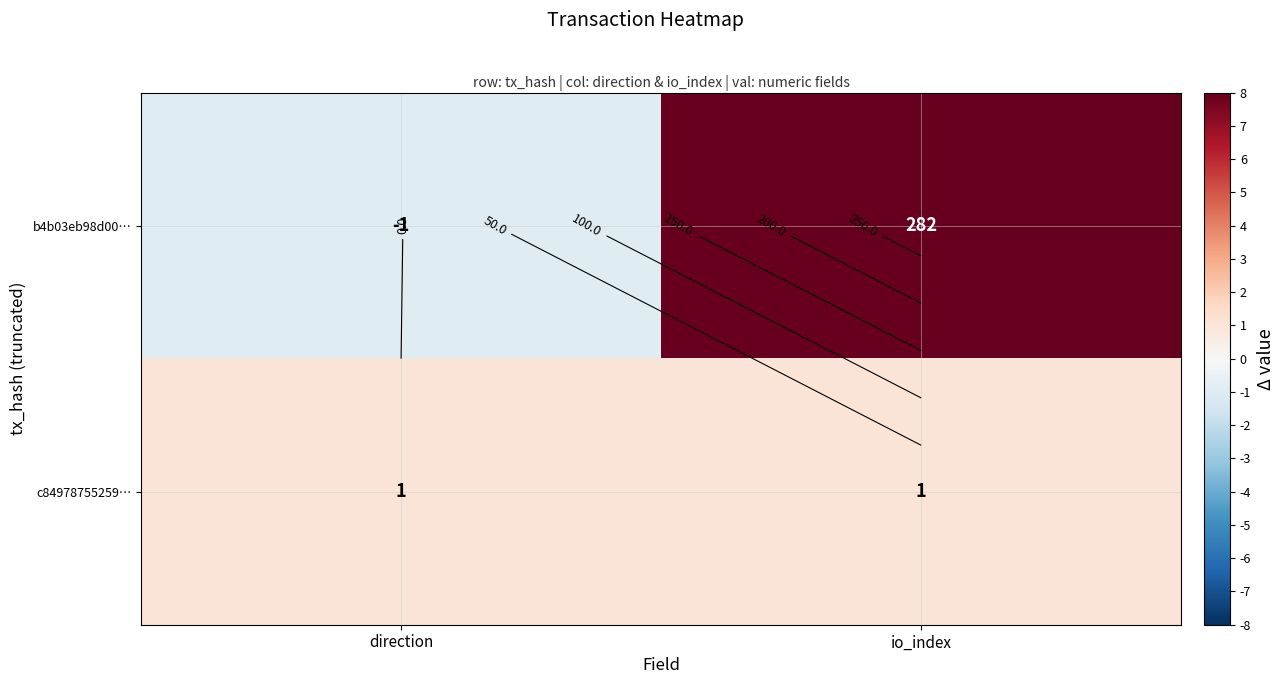

How many data points in b4b03eb98d00… are less than 282?

1